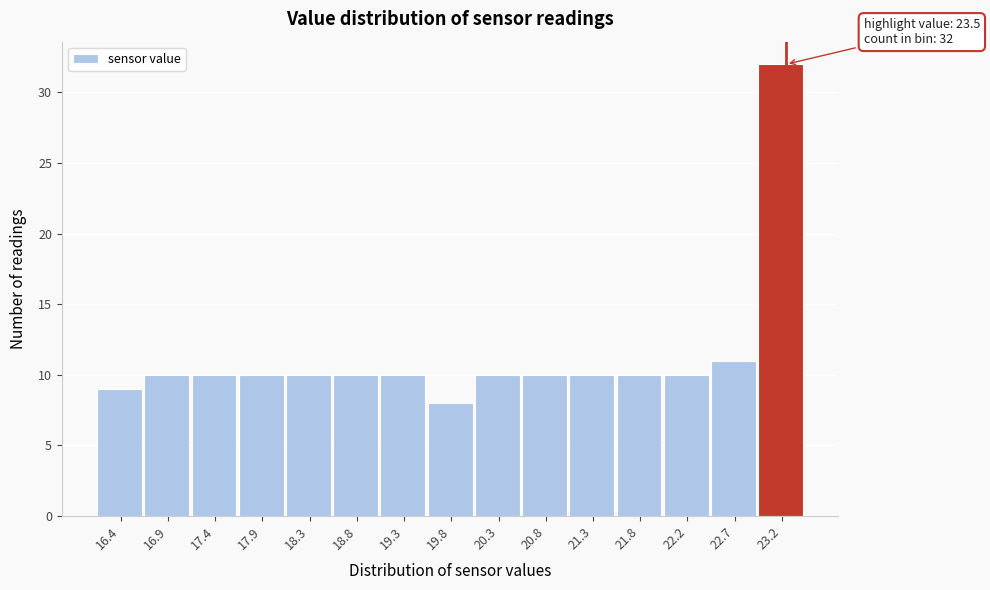

Reading left to right, what are all the values shown in this chart?

9	10	10	10	10	10	10	8	10	10	10	10	10	11	32